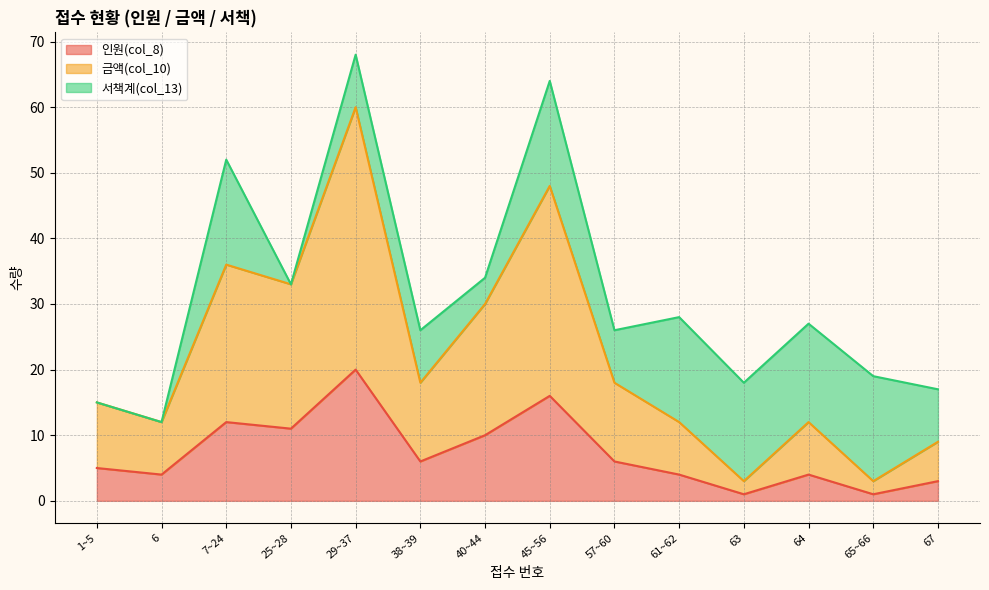

Where is 인원(col_8) nearest to the value 10?

40~44